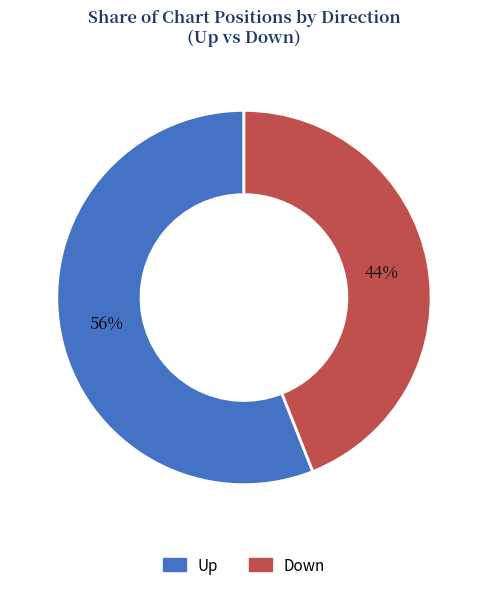

To the nearest percent, what is the combined percentage of Down and Up?

100%